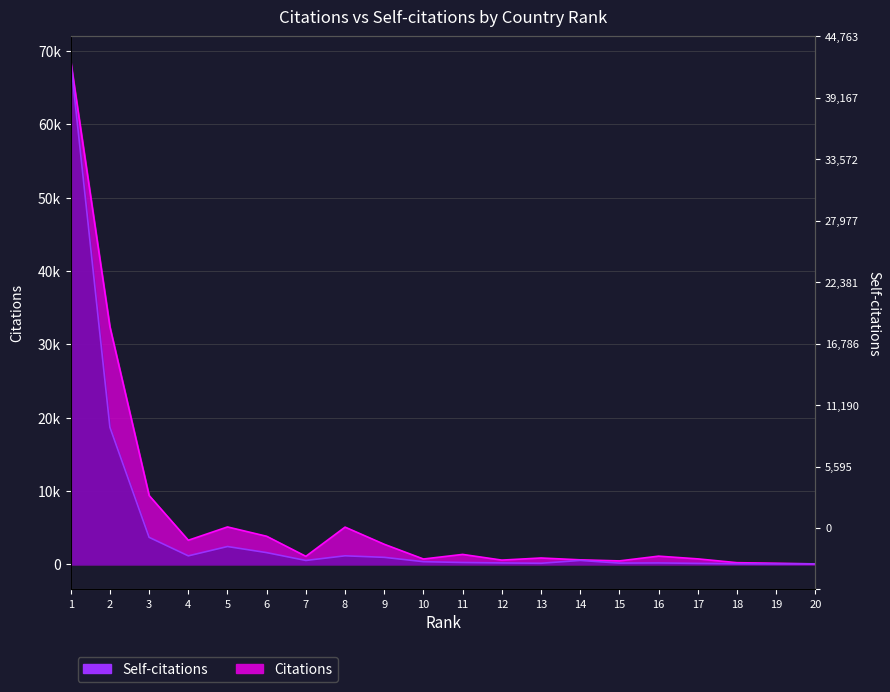

Where does the Citations series first go above 1106?

1